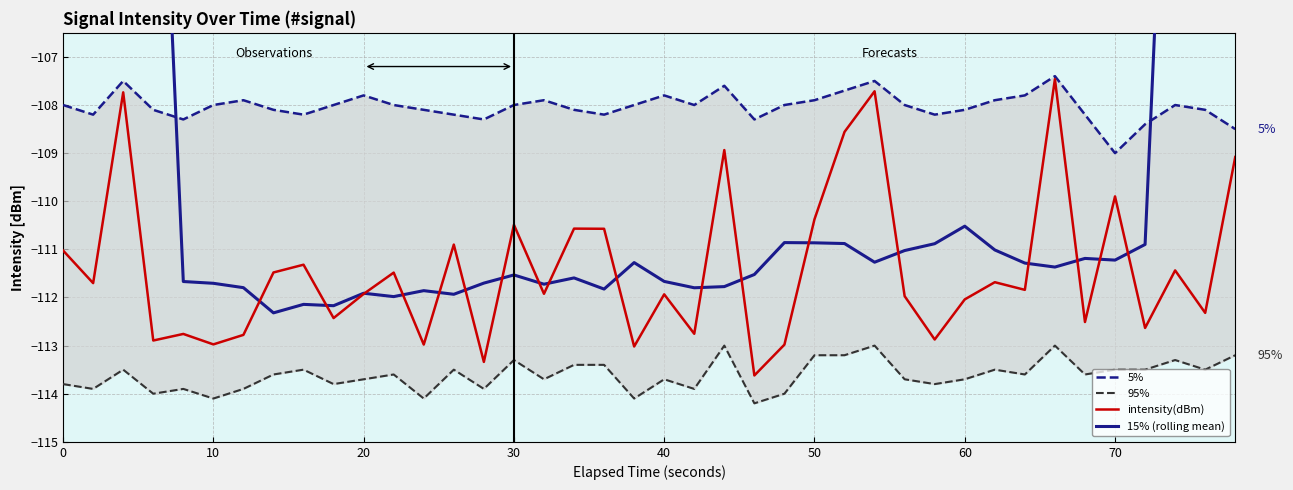

Where is intensity(dBm) nearest to the value -110?

70